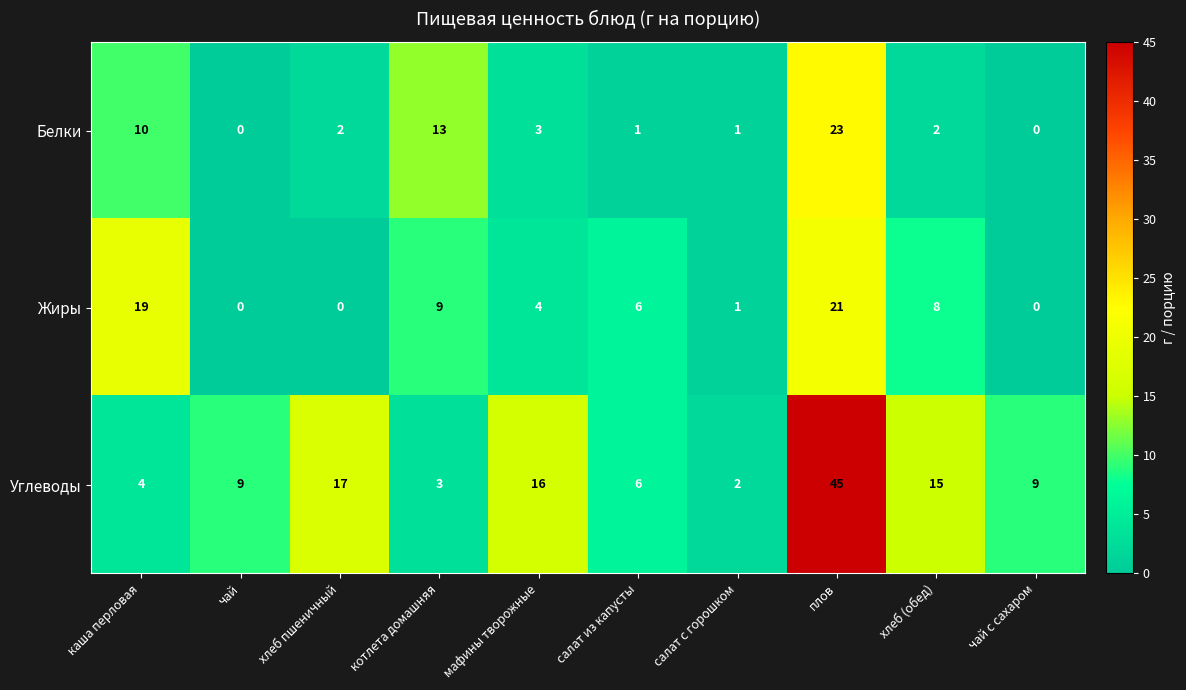

Reading right to left, what are all the values shown in this chart?

Белки: 0	2	23	1	1	3	13	2	0	10
Жиры: 0	8	21	1	6	4	9	0	0	19
Углеводы: 9	15	45	2	6	16	3	17	9	4